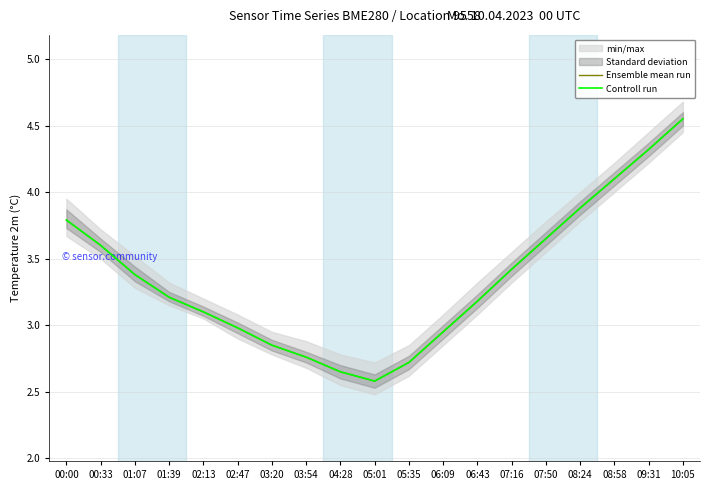

What is the average value of the Ensemble mean run series?

3.4